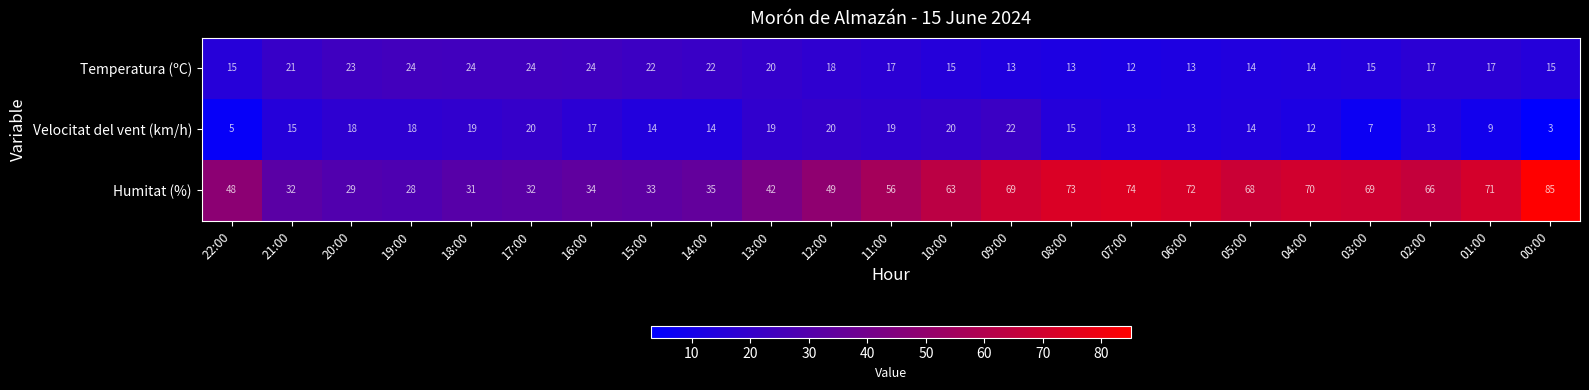

At which label does Temperatura (ºC) first exceed 17?

21:00